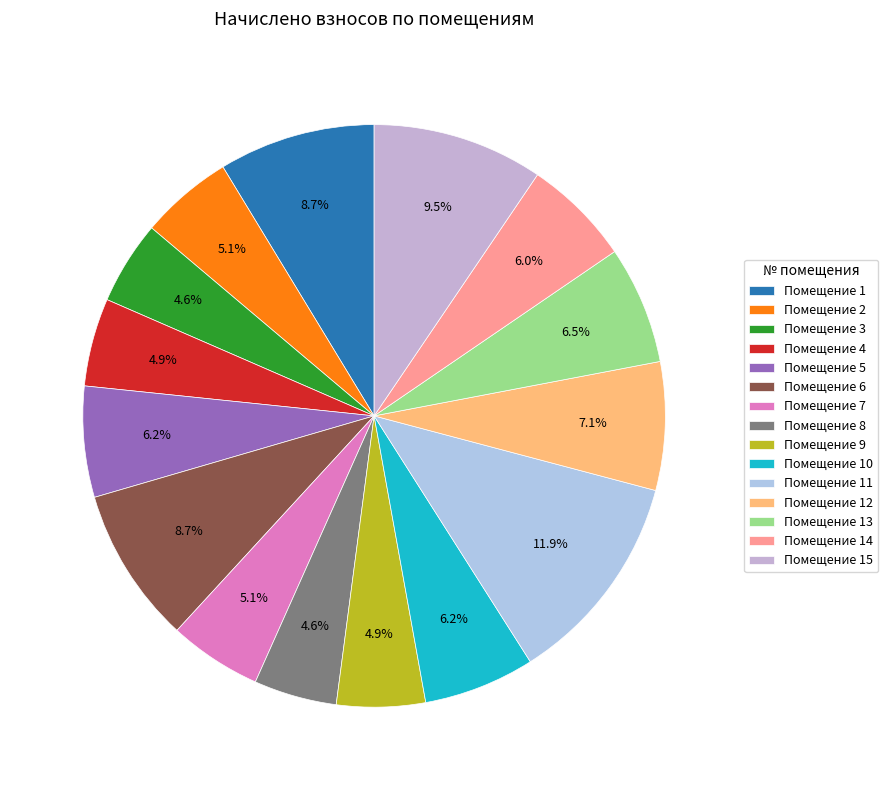

Rank the categories by value from highest to lowest.

11, 15, 1, 6, 12, 13, 10, 5, 14, 2, 7, 9, 4, 3, 8